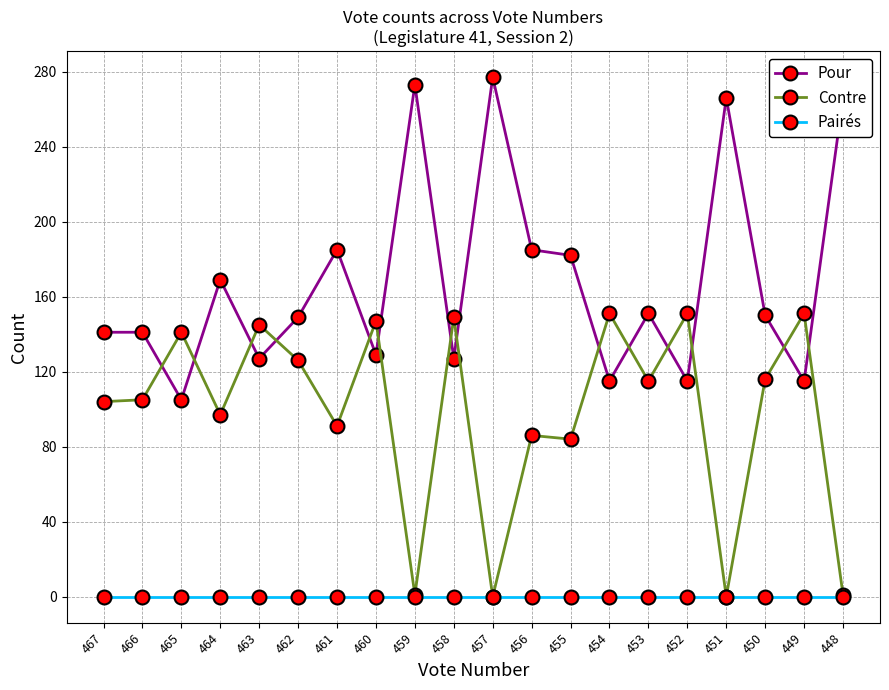

How many intersections are there between Contre and Pour?

14